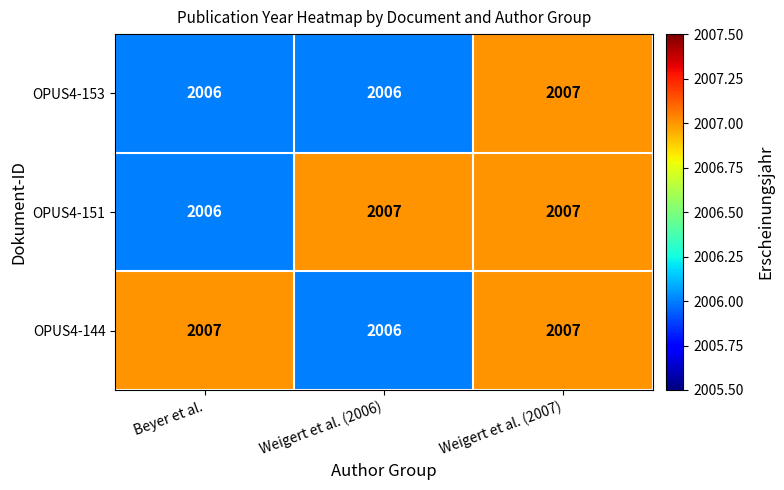

What is the average value of the OPUS4-153 series?

2006